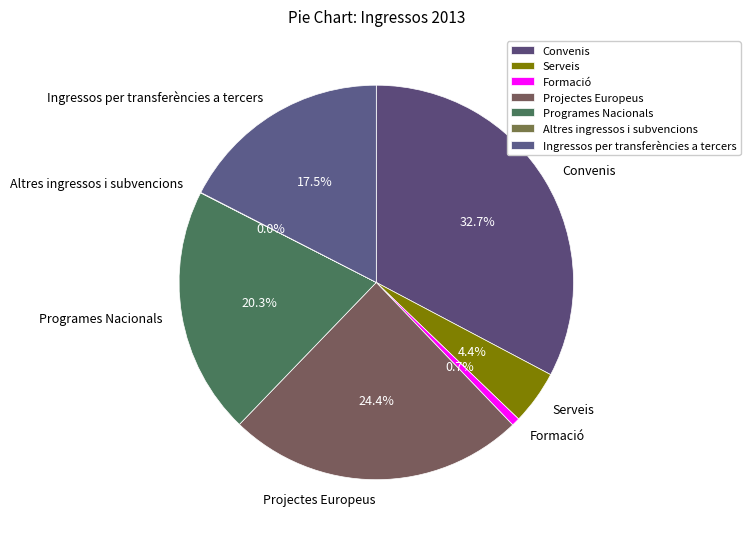

To the nearest percent, what is the average slice percentage?

14%